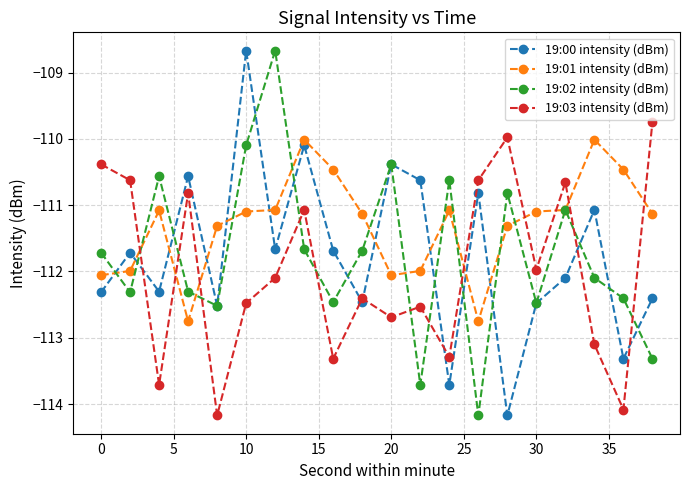

In 19:03 intensity (dBm), how many points are lower than both neighbors (excluding endpoints)?

7